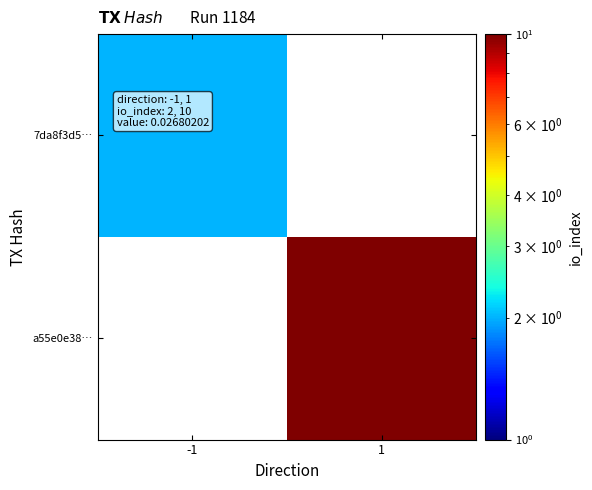

Rank the categories by 7da8f3d5… value from lowest to highest.

-1, 1